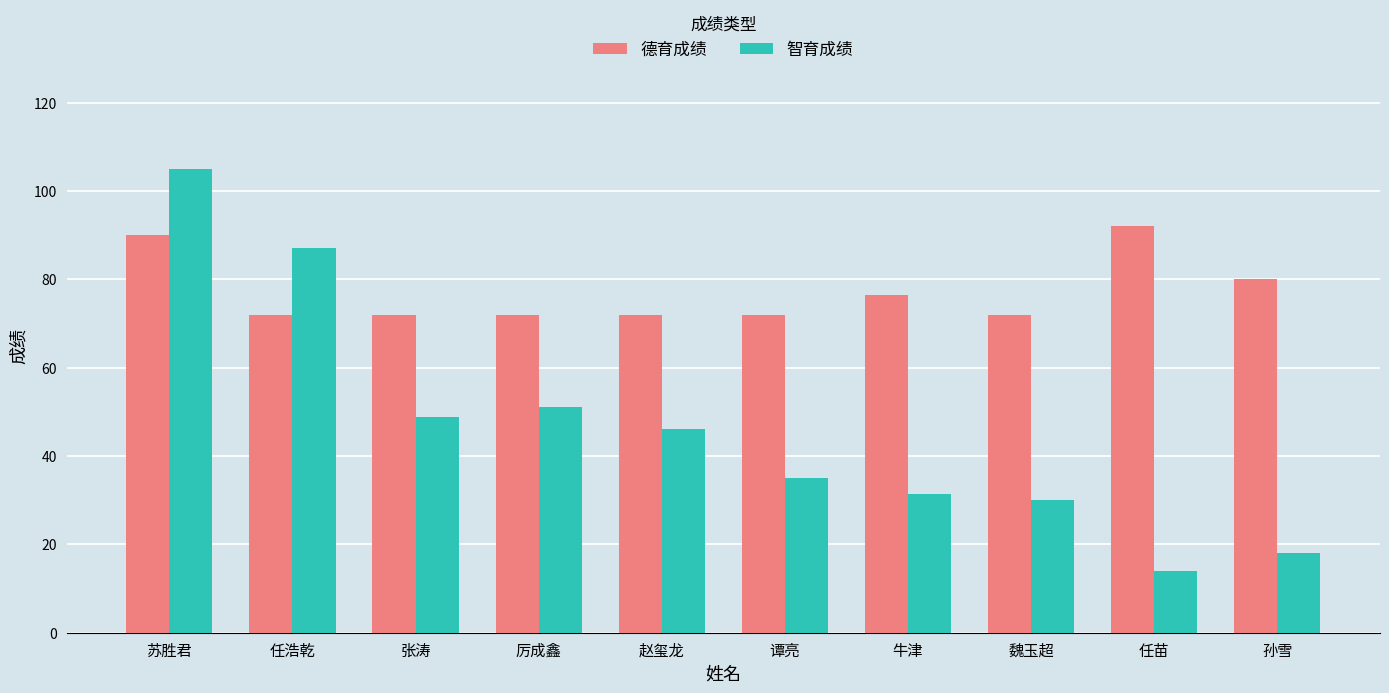

Reading left to right, extract all data points from this chart.

德育成绩: 苏胜君=90.0	任浩乾=72.0	张涛=72.0	厉成鑫=72.0	赵玺龙=72.0	谭亮=72.0	牛津=76.5	魏玉超=72.0	任苗=92.0	孙雪=80.0
智育成绩: 苏胜君=105.0	任浩乾=87.0	张涛=48.8	厉成鑫=51.0	赵玺龙=46.2	谭亮=35.0	牛津=31.5	魏玉超=30.0	任苗=14.0	孙雪=18.0